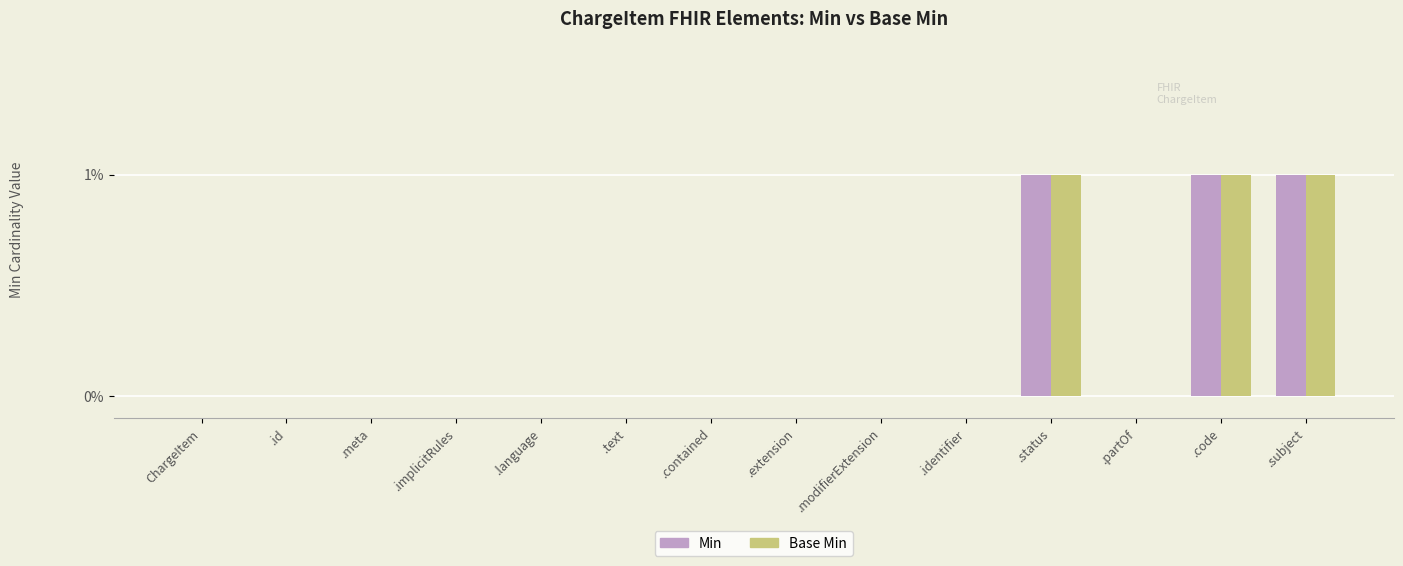

How many Min values are between 0 and 1?

14